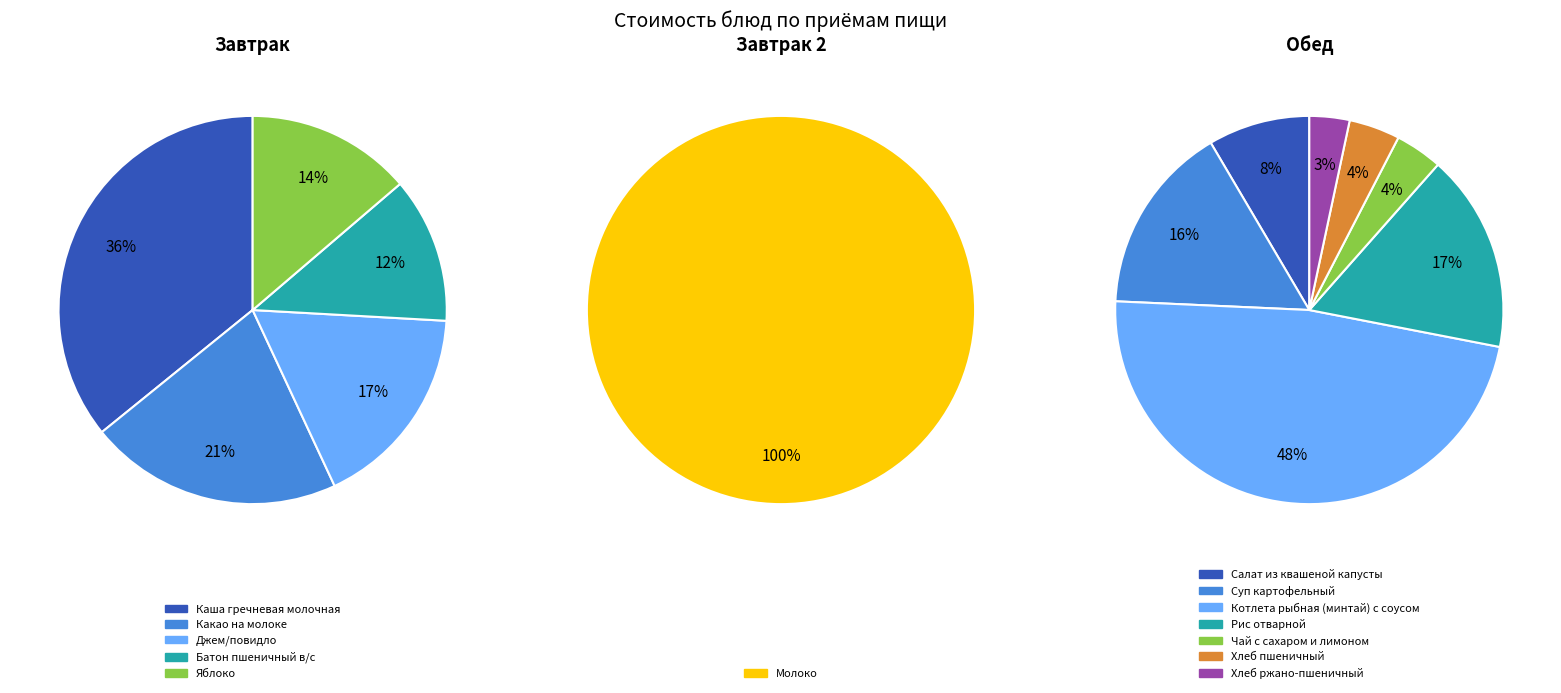

Combined, do Джем/повидло and Молоко account for over 50%?

No